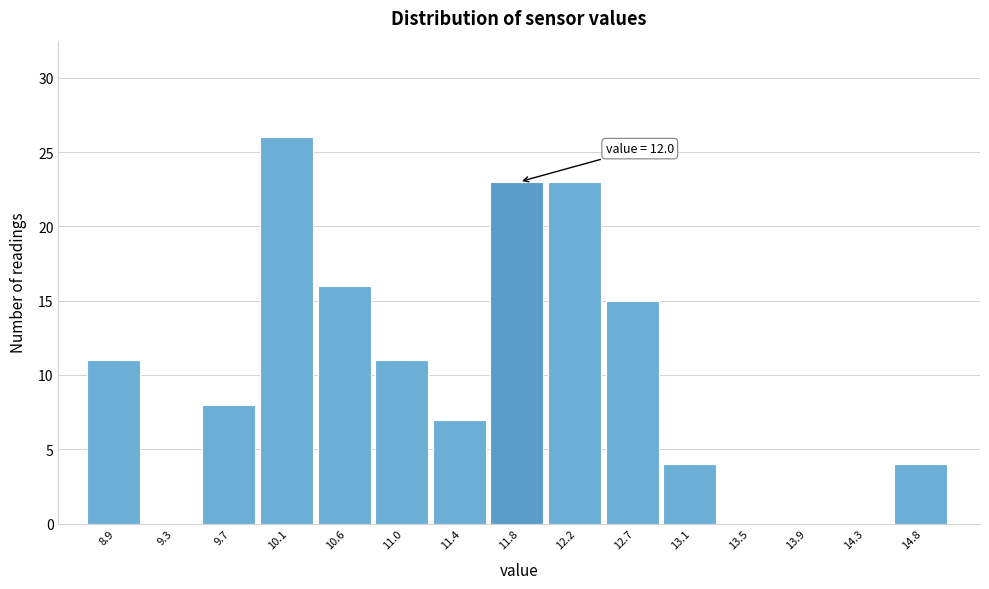

Over which range of the x-axis is the bar tallest?

9.93 to 10.35